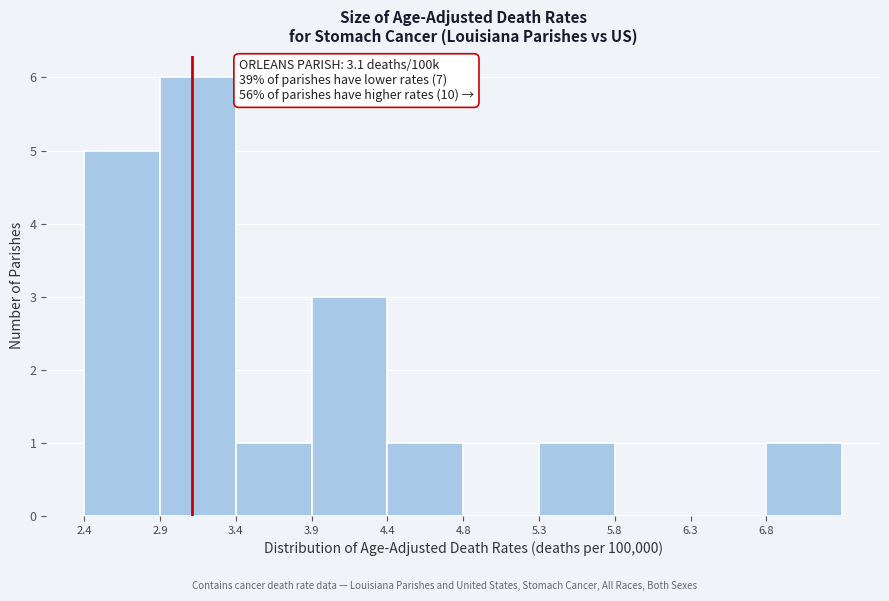

Over which range of the x-axis is the bar tallest?

2.89 to 3.38